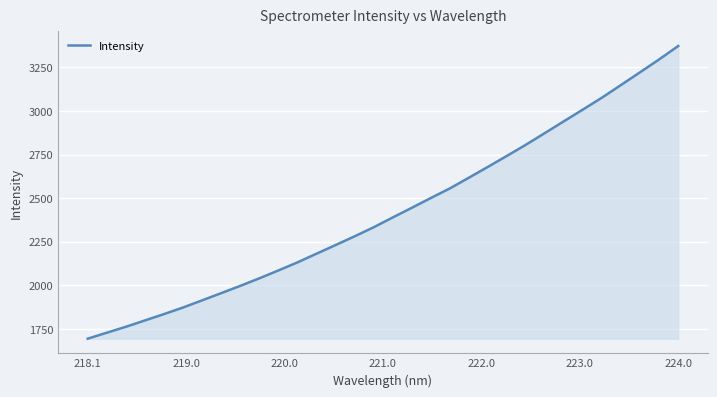

What is the difference between the maximum and minimum values?

1678.9